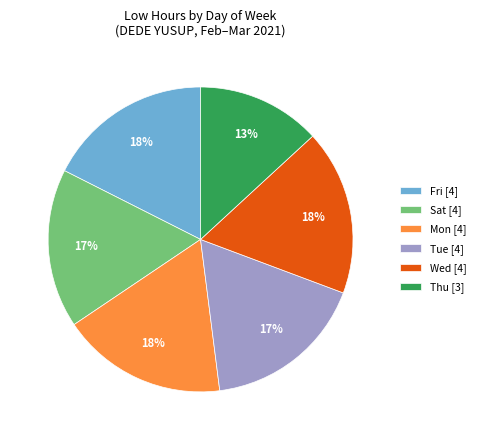

To the nearest percent, what portion does Wed represent?

18%